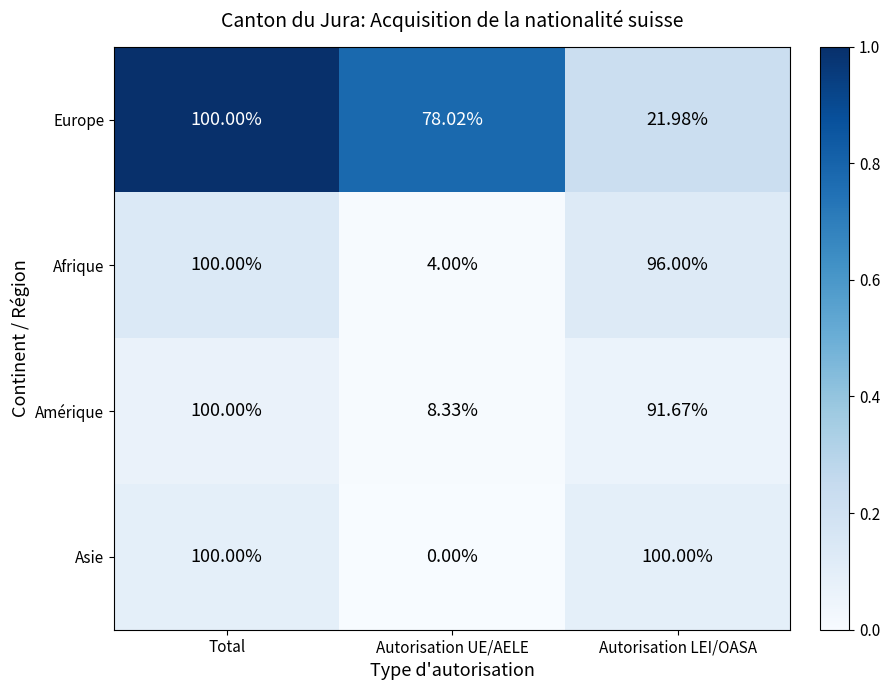

At which label is Europe closest to 60?

Autorisation UE/AELE